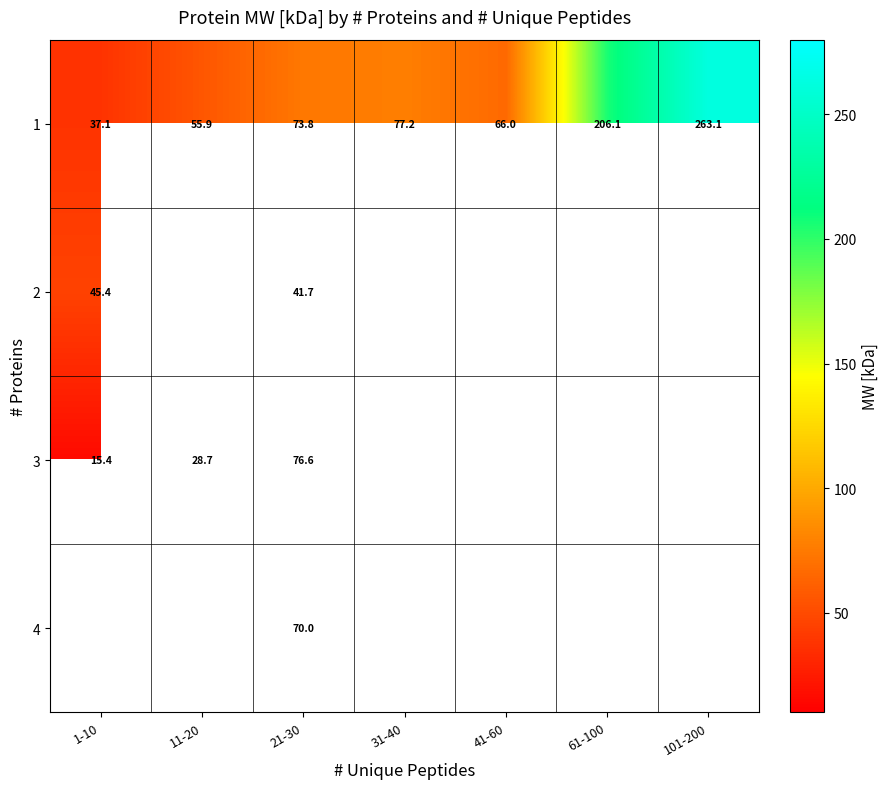

Is the value of 2 at 1-10 greater than the value of 3 at 61-100?

No